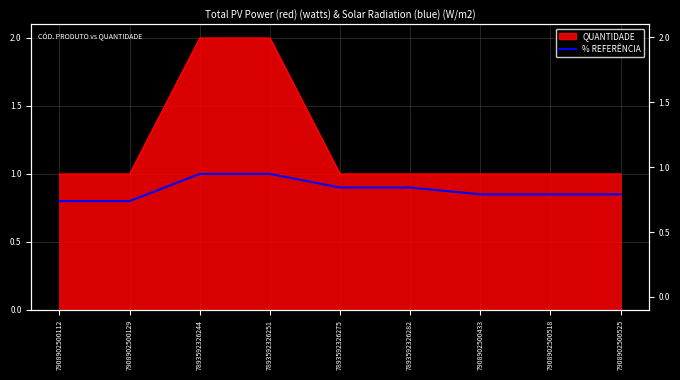

Rank the categories by value from highest to lowest.

7893592326244, 7893592326251, 7893592326275, 7893592326282, 7908902500433, 7908902500518, 7908902500525, 7908902500112, 7908902500129